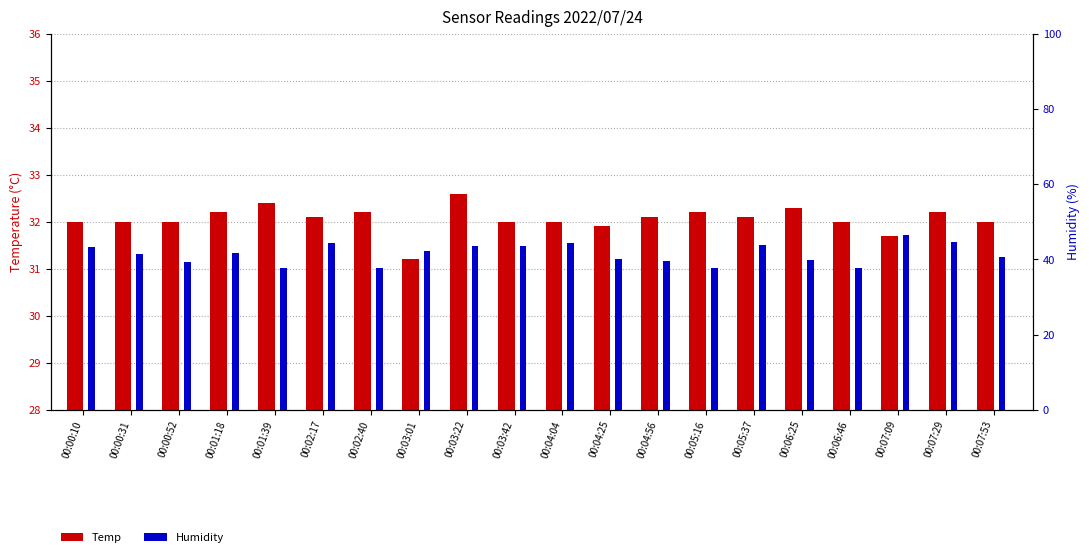

What is the spread (max minus min) of values at 00:07:53?

8.5